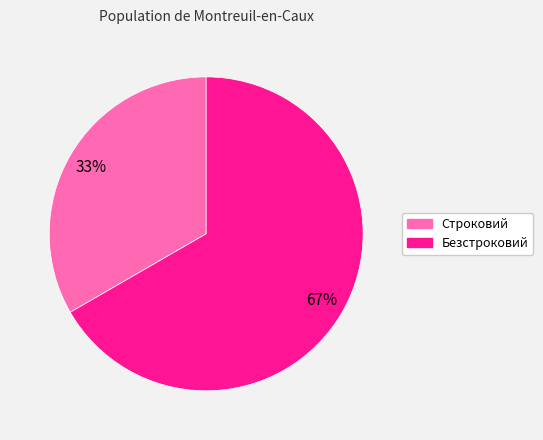

Between Безстроковий and Строковий, which is larger?

Безстроковий